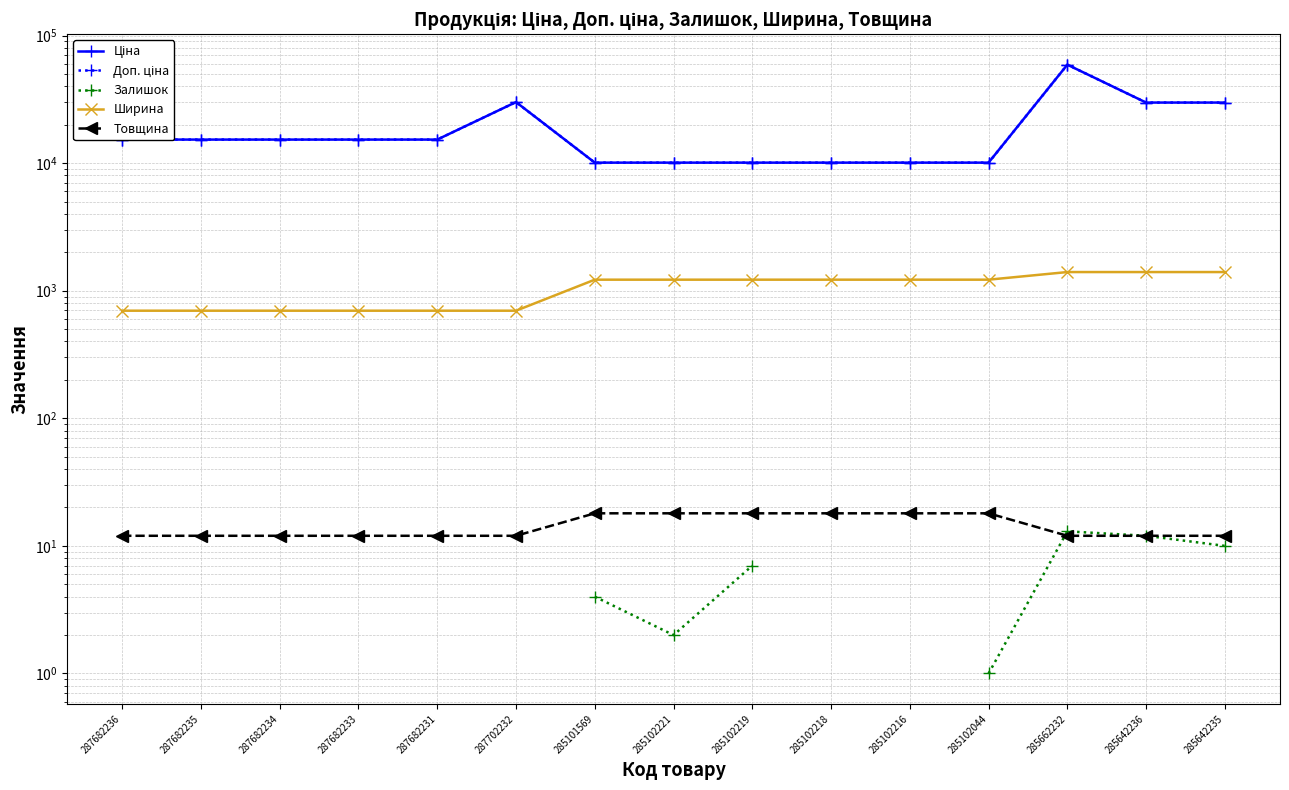

What position from the left is 287682234?

3